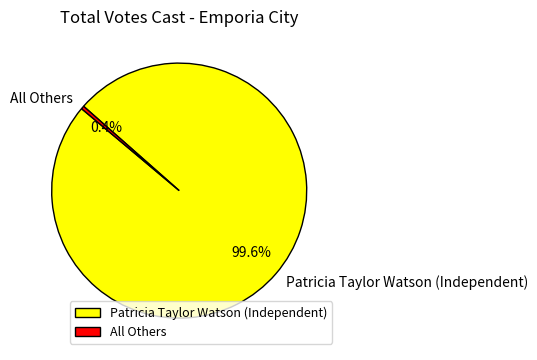

What percentage is NOT represented by All Others?

99.6%